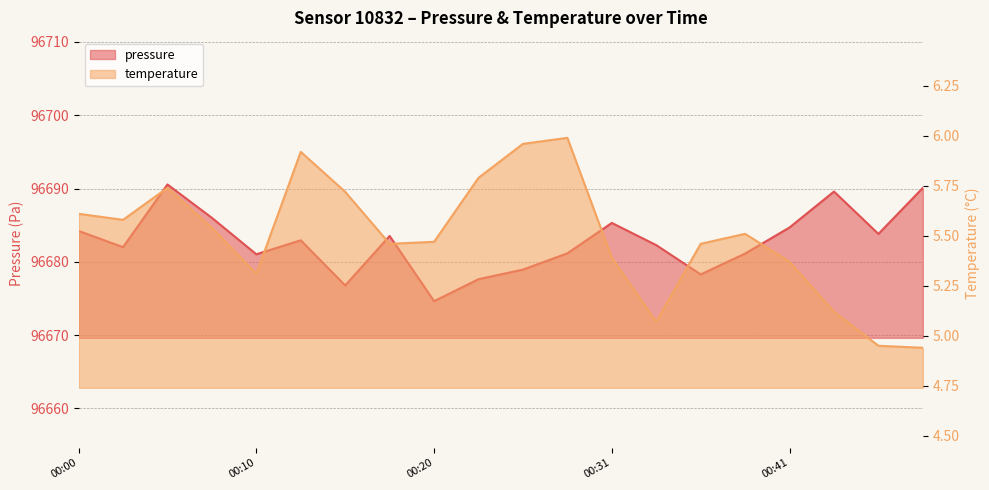

What is the average value of the temperature series?

5.5